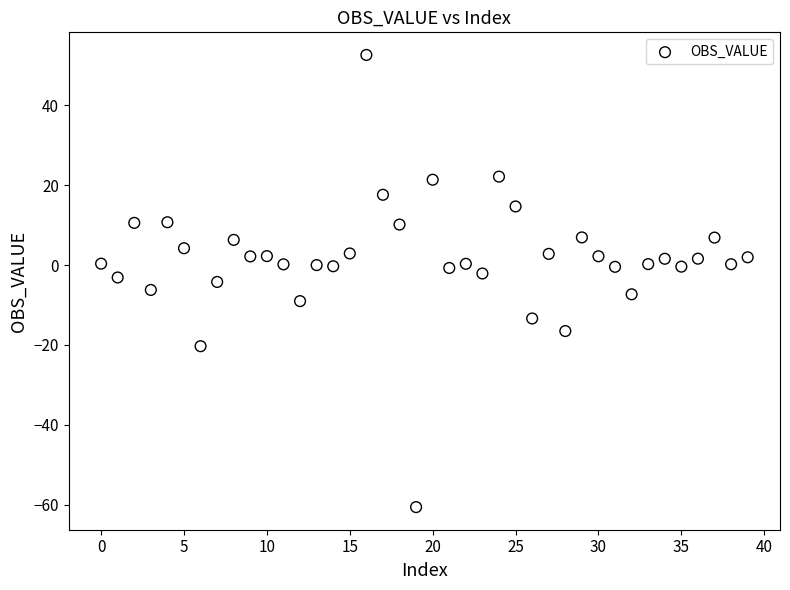

What is the range of Y values (max minus min)?

113.3